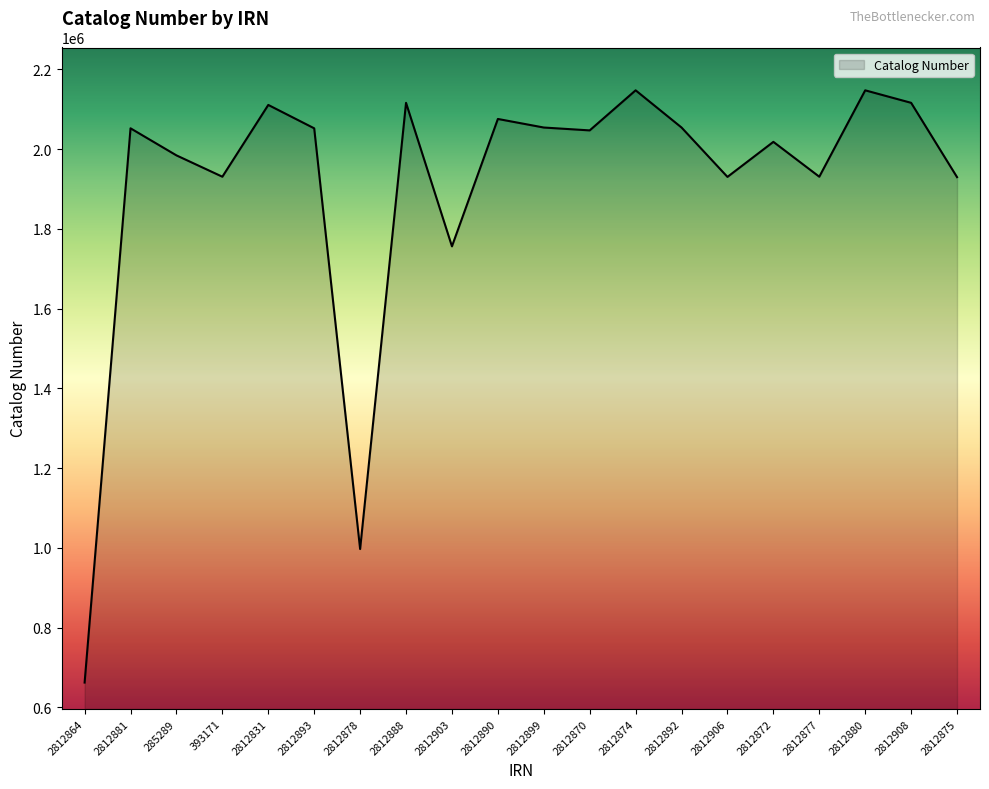

Between 2812881 and 2812872, which is larger?

2812881